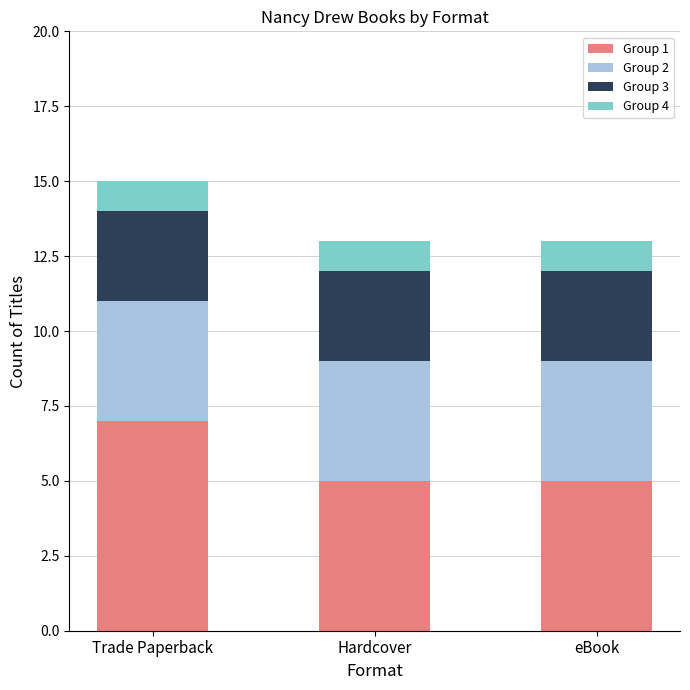

At which category is the sum across all series the highest?

Trade Paperback